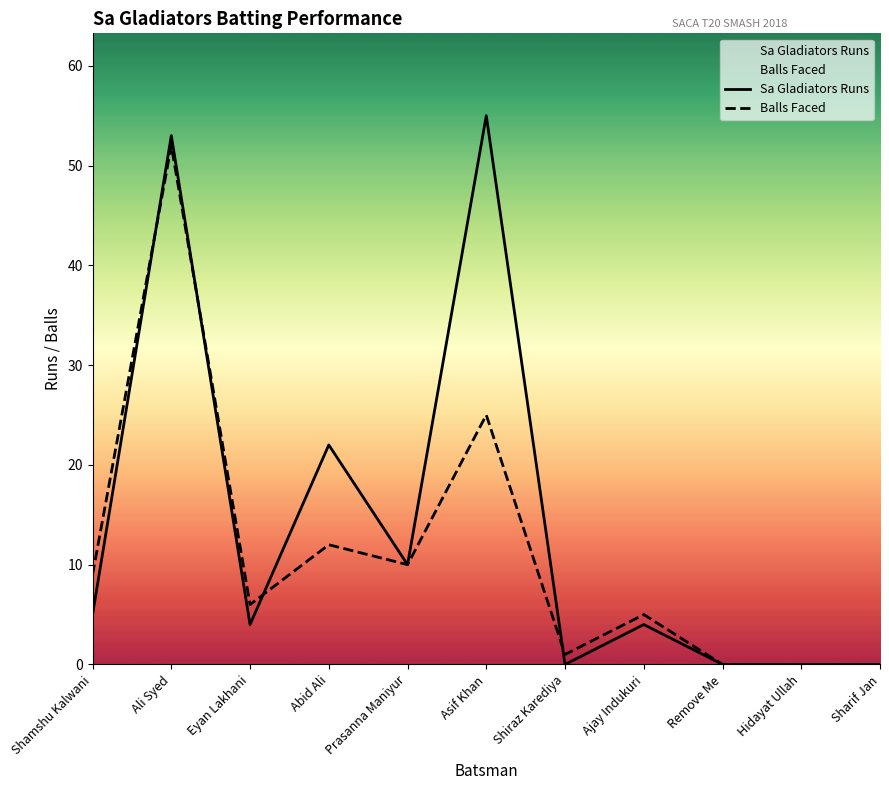

What is the difference between the maximum and minimum values in the Sa Gladiators Runs series?

55